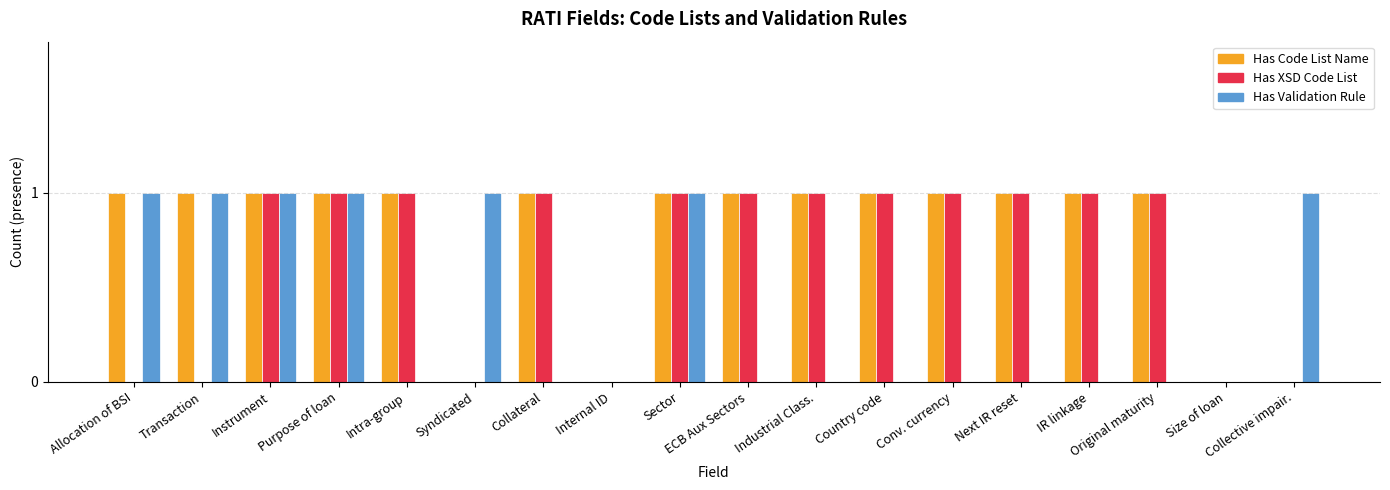

Reading right to left, extract all data points from this chart.

Has Code List Name: 0	0	1	1	1	1	1	1	1	1	0	1	0	1	1	1	1	1
Has XSD Code List: 0	0	1	1	1	1	1	1	1	1	0	1	0	1	1	1	0	0
Has Validation Rule: 1	0	0	0	0	0	0	0	0	1	0	0	1	0	1	1	1	1